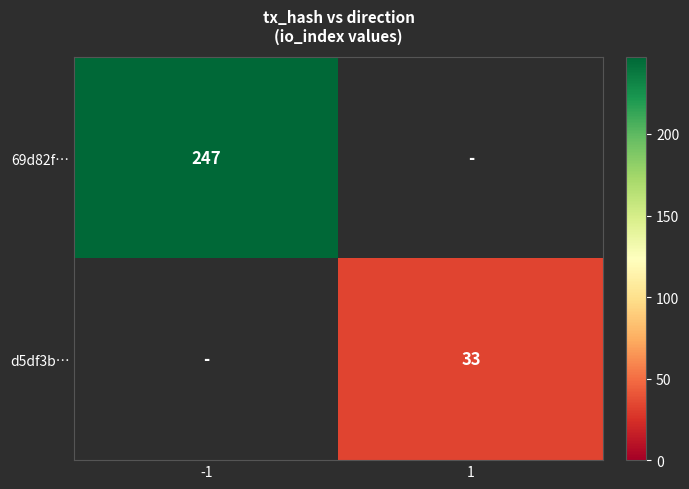

The value of d5df3b… at 1 is 33. True or false?

True